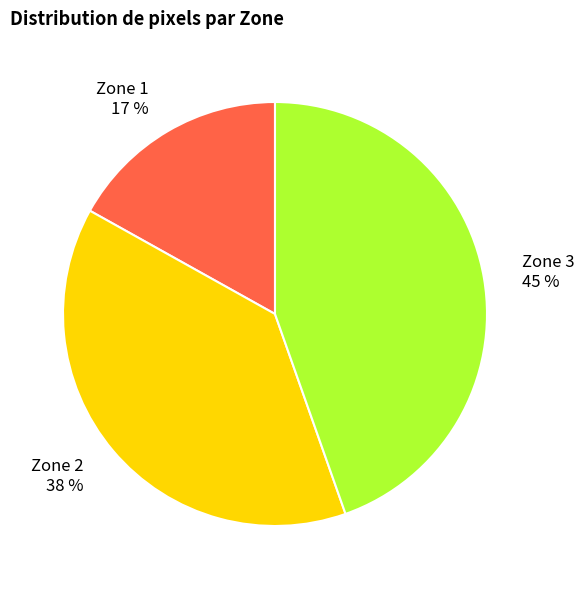

Does Zone 1 account for over 50% of the chart?

No